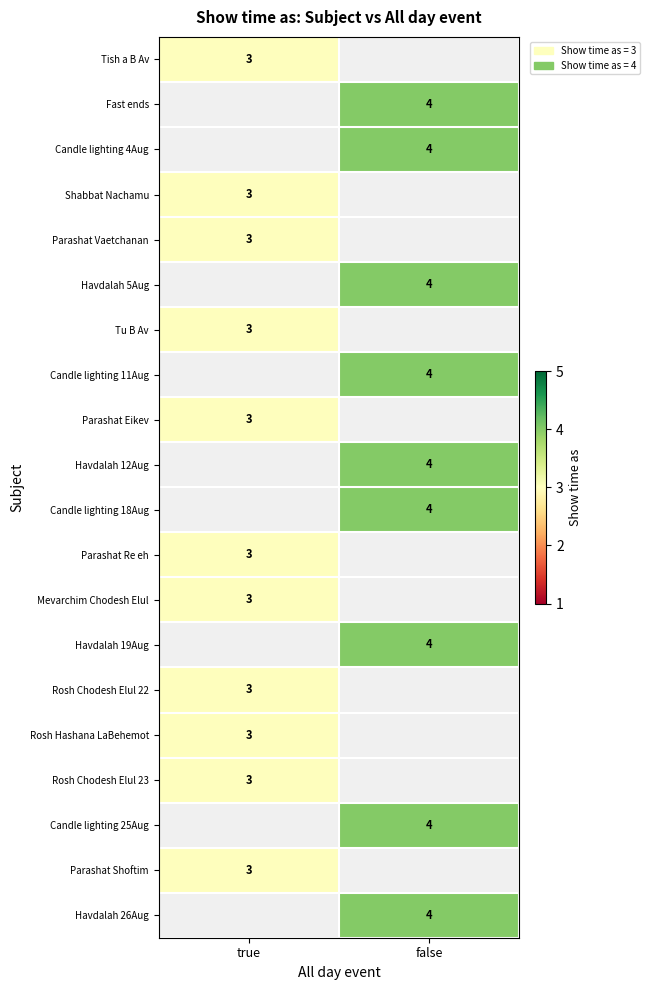

Is it true that Candle lighting 11Aug equals 2 at false?

False